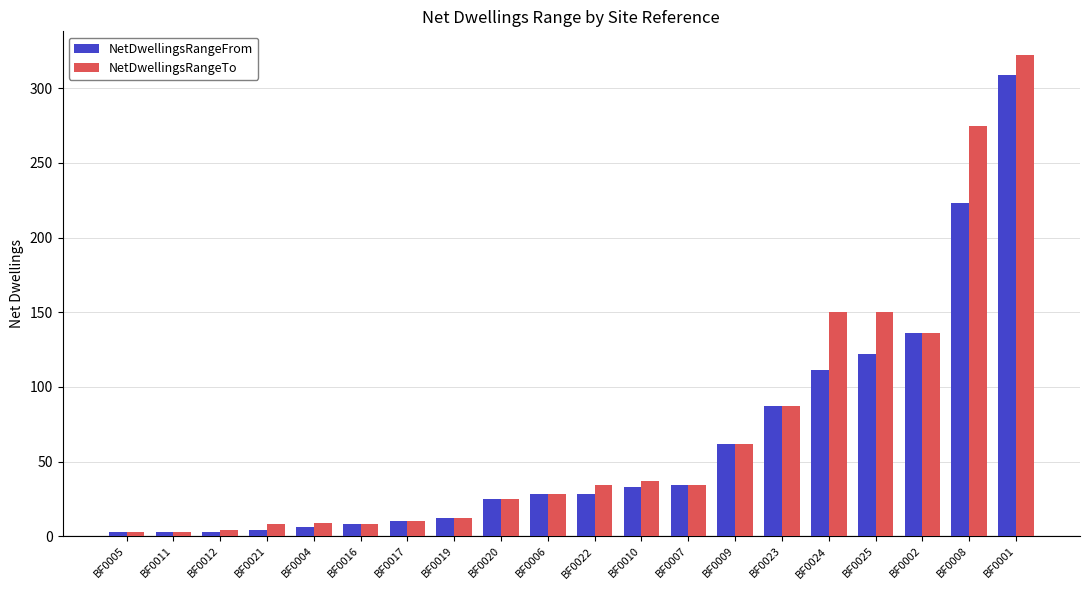

At which category is the sum across all series the highest?

BF0001